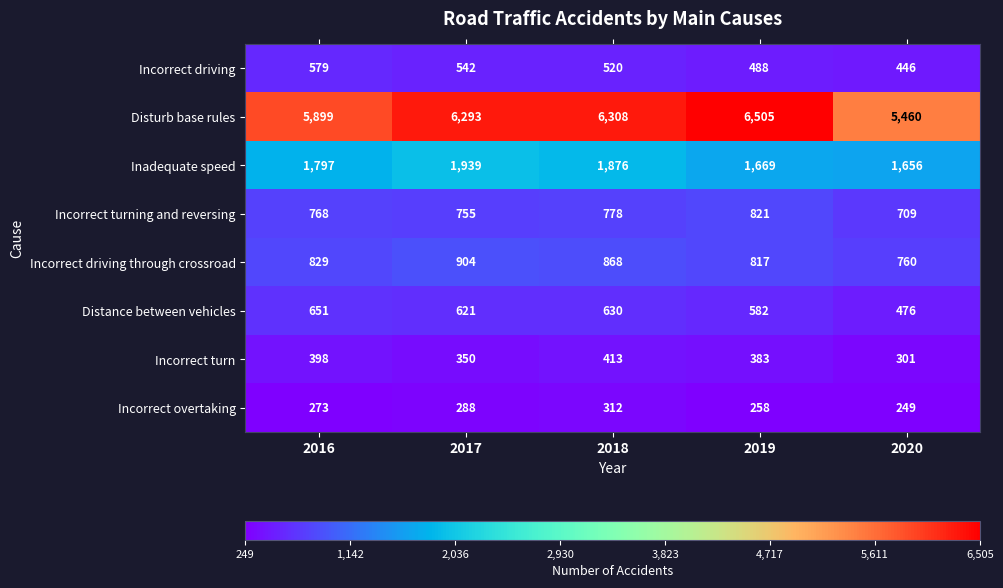

The value of Incorrect turning and reversing at 2017 is 1023. True or false?

False